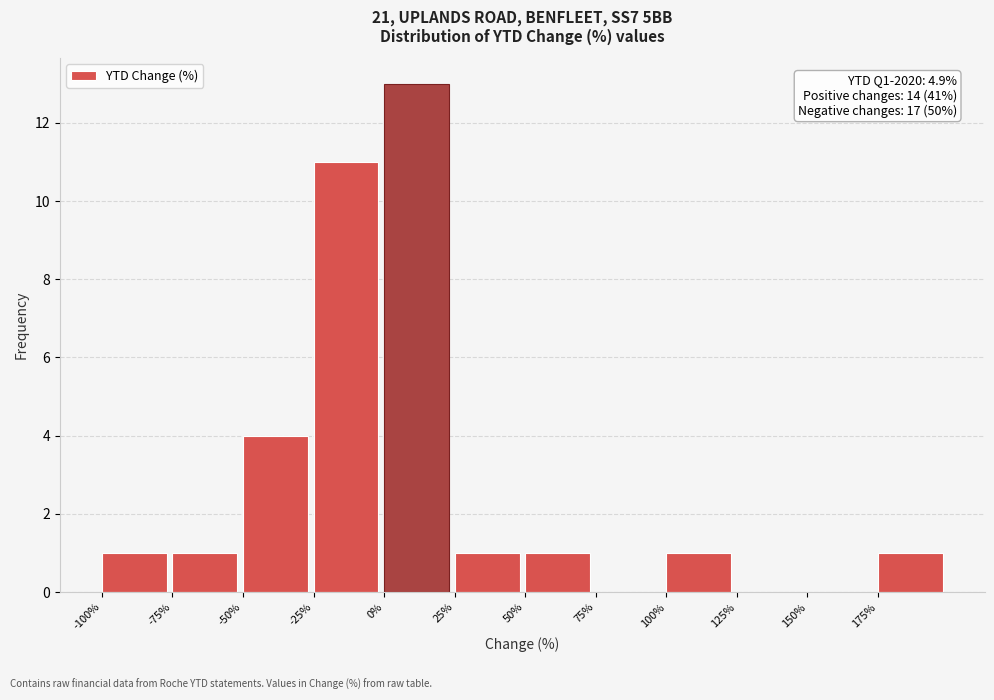

Which range on the x-axis has the tallest bar?

0 to 25